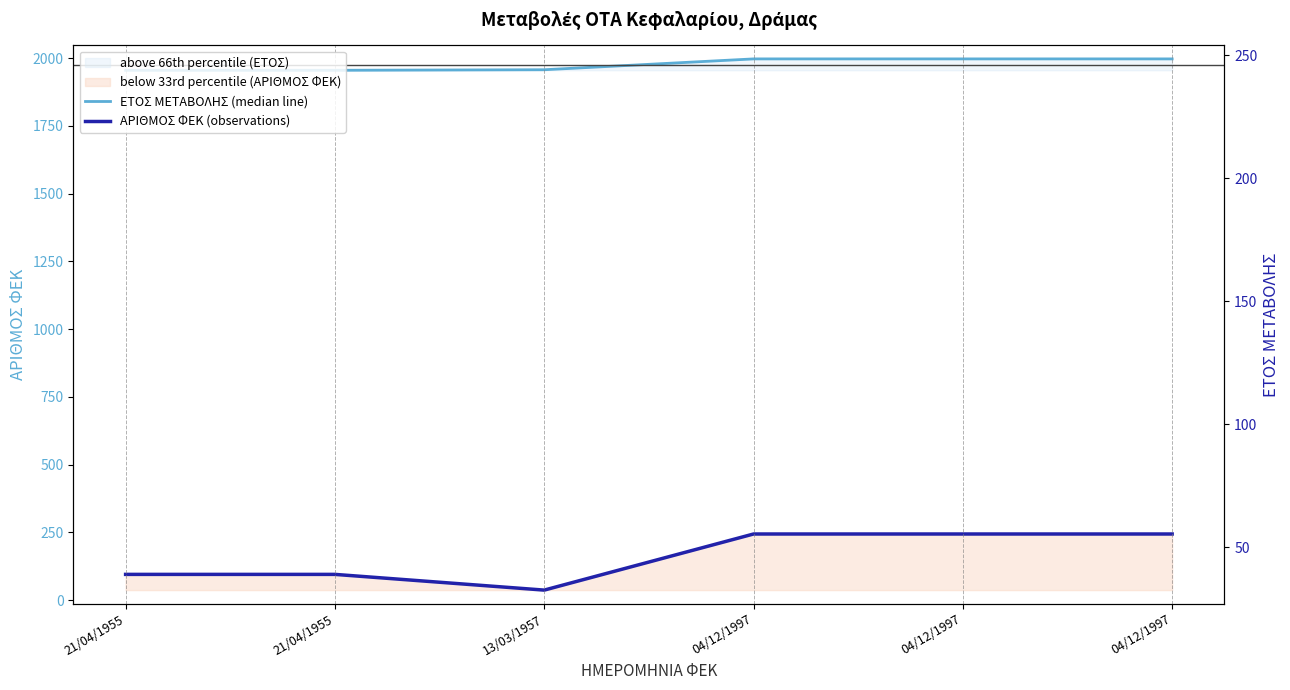

Where is the first local minimum for ΑΡΙΘΜΟΣ ΦΕΚ (observations)?

13/03/1957